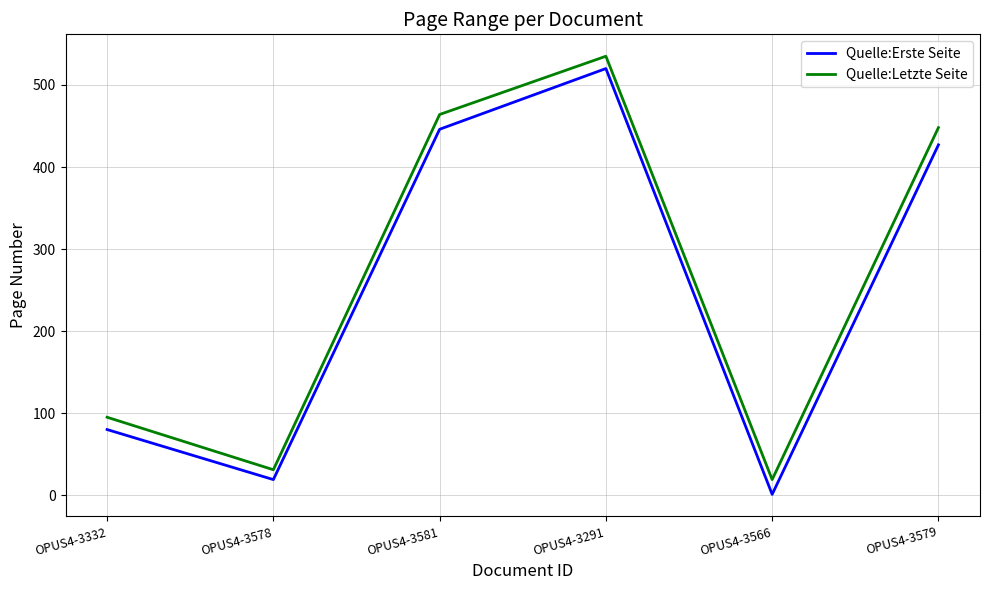

True or false: Quelle:Erste Seite and Quelle:Letzte Seite cross at least once.

False